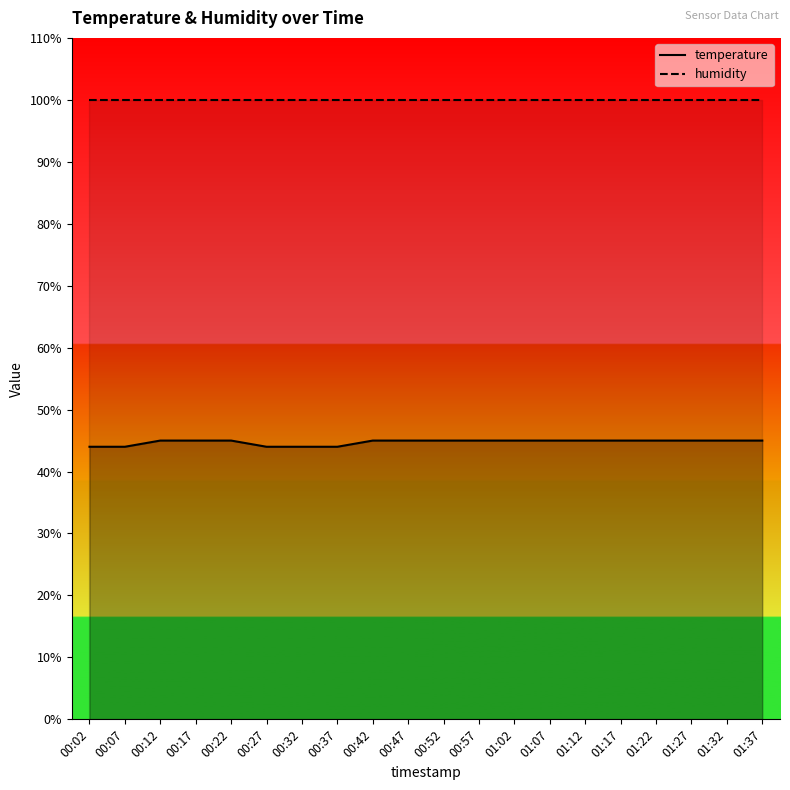

The value at 00:12 is 18. True or false?

False